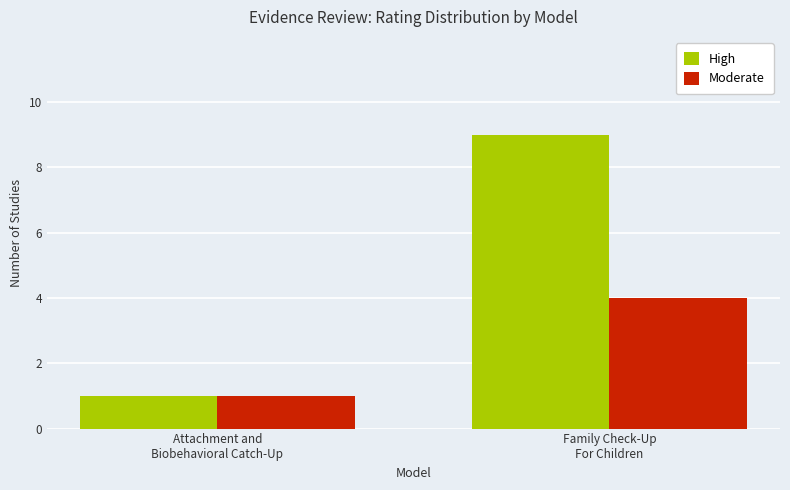

Which series has the largest range (max minus min)?

High